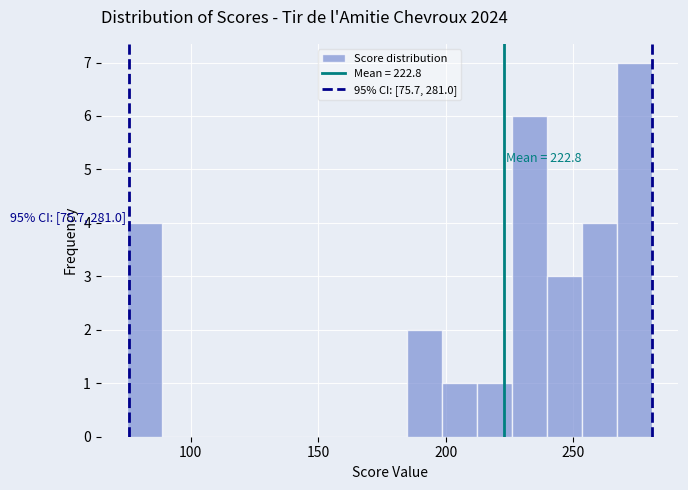

Read against the x-axis, roughly where is the centre of the tallest bar?

275